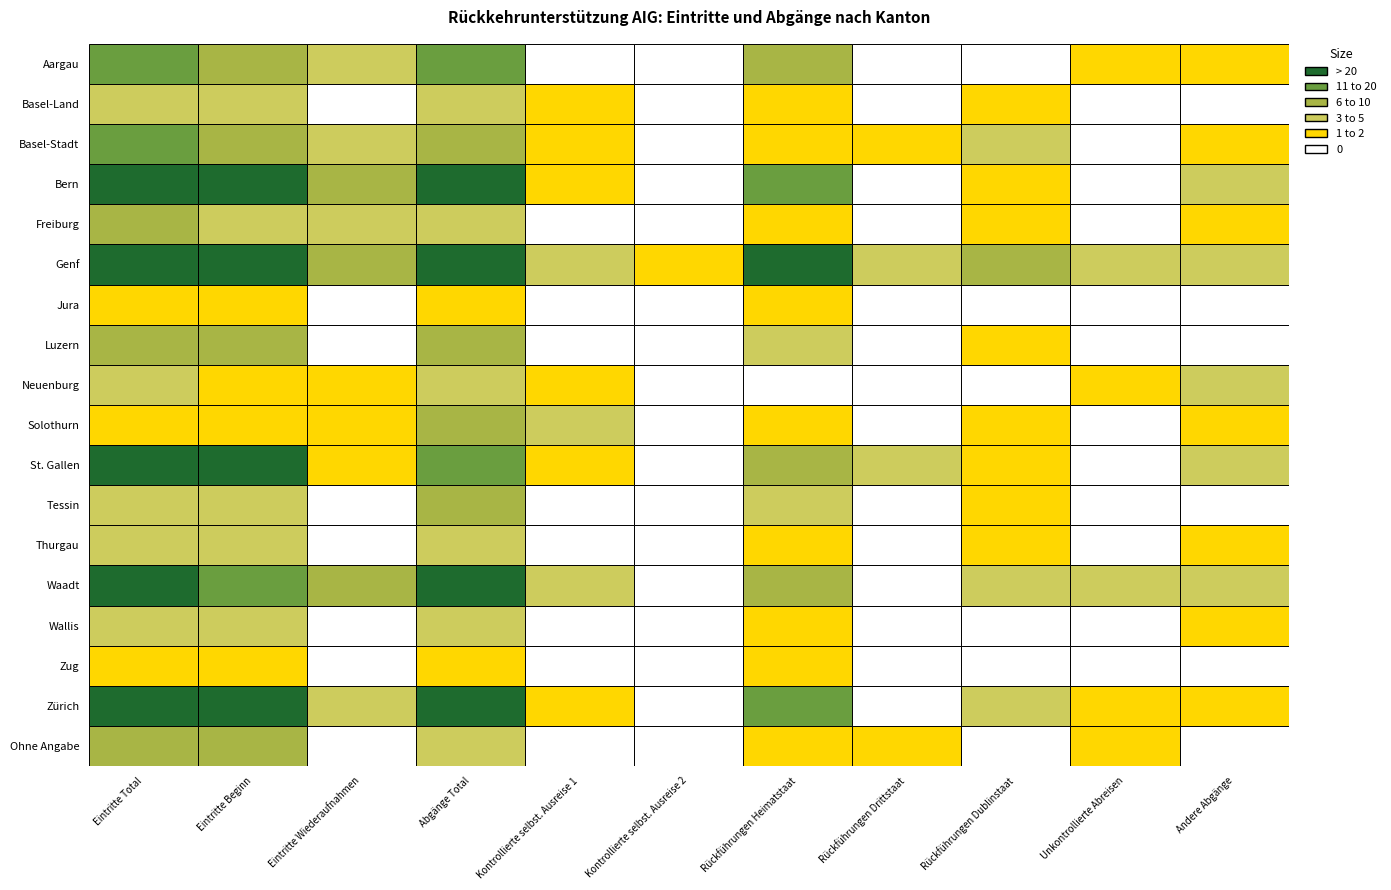

How many positive values does the Basel-Stadt series have?

9